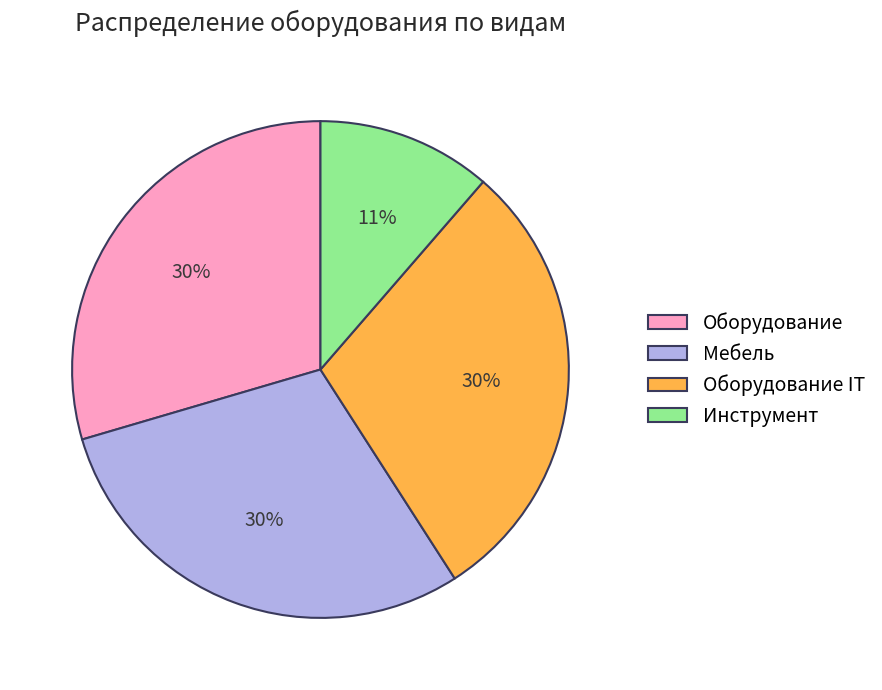

Is it true that Оборудование is 30% of the pie?

True